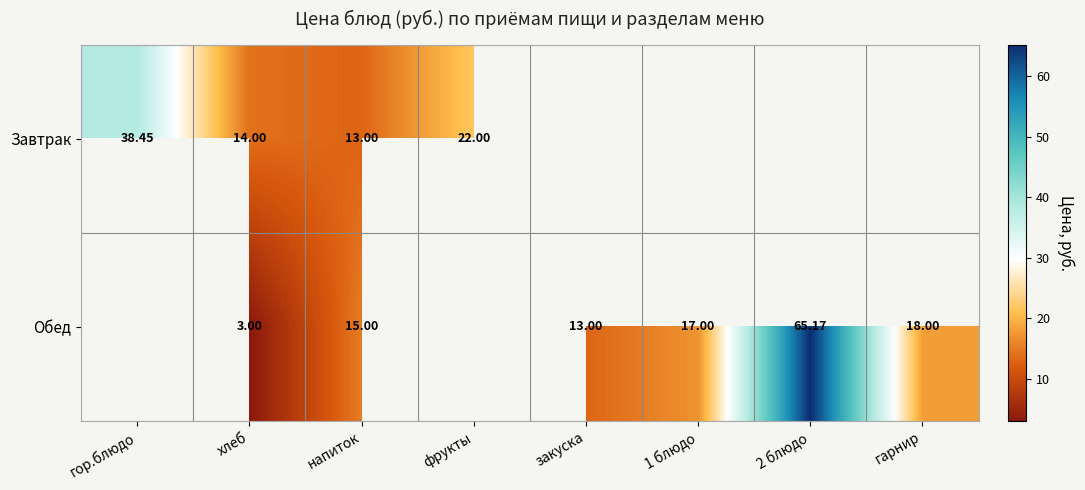

Is the value of Завтрак at фрукты greater than the value of Обед at хлеб?

Yes